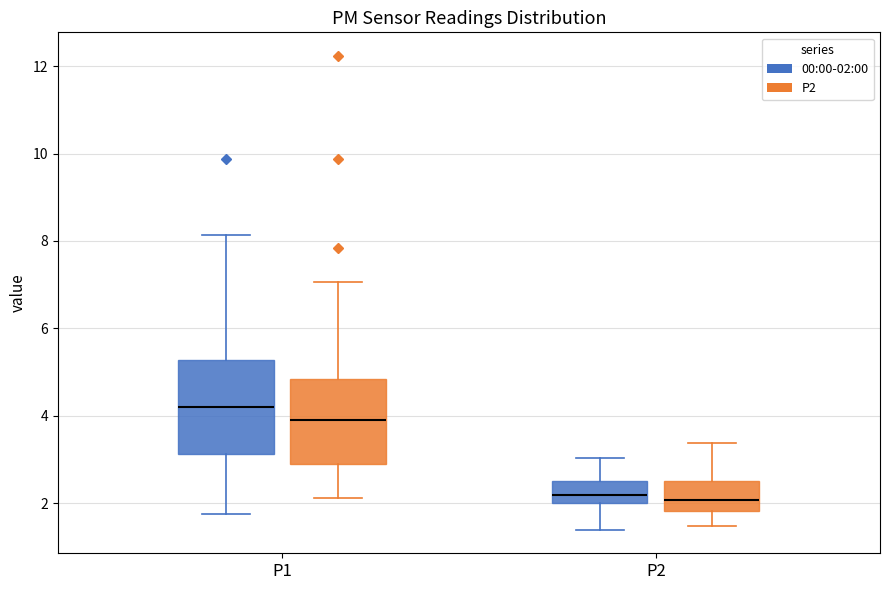

Which box's median line is the highest?

P1 (00:00-02:00)